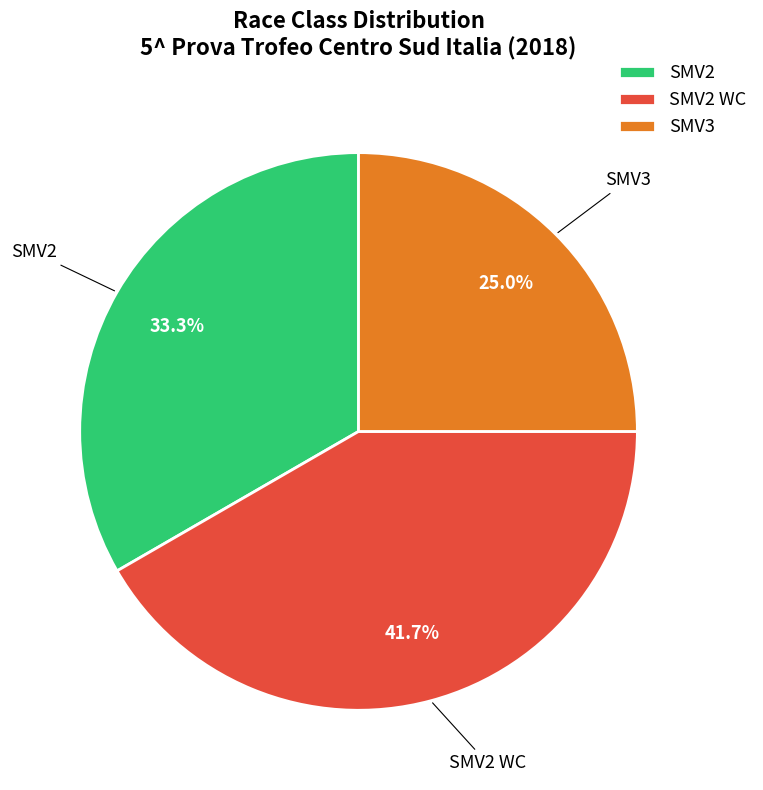

Does SMV2 account for over 50% of the chart?

No